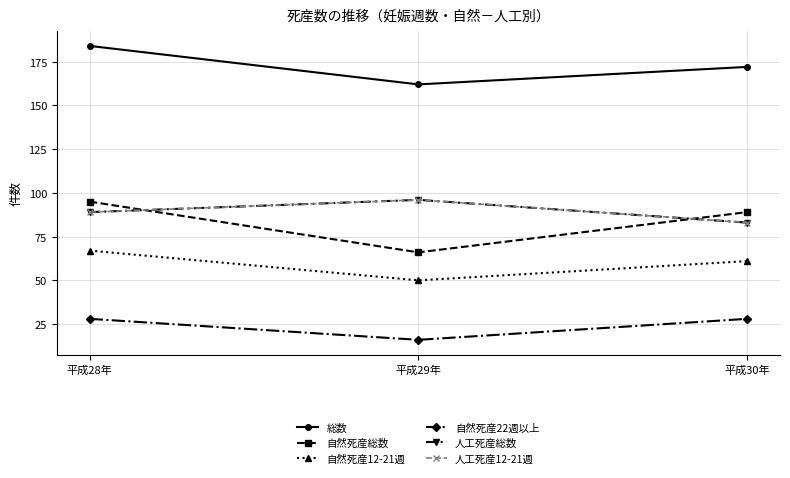

Does the chart have visible grid lines?

Yes